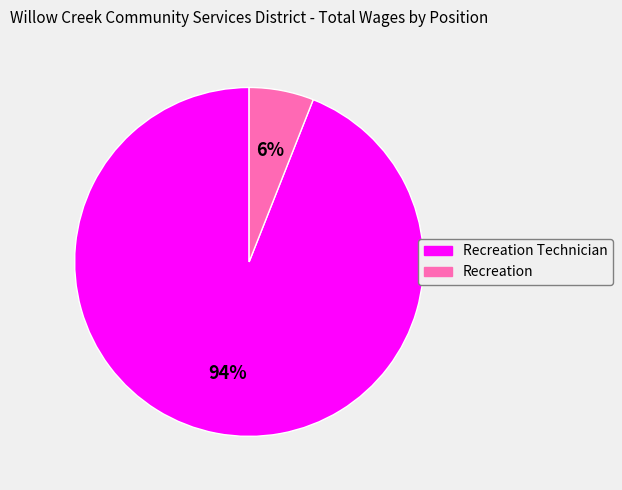

What percentage is the Recreation Technician slice, to the nearest percent?

94%